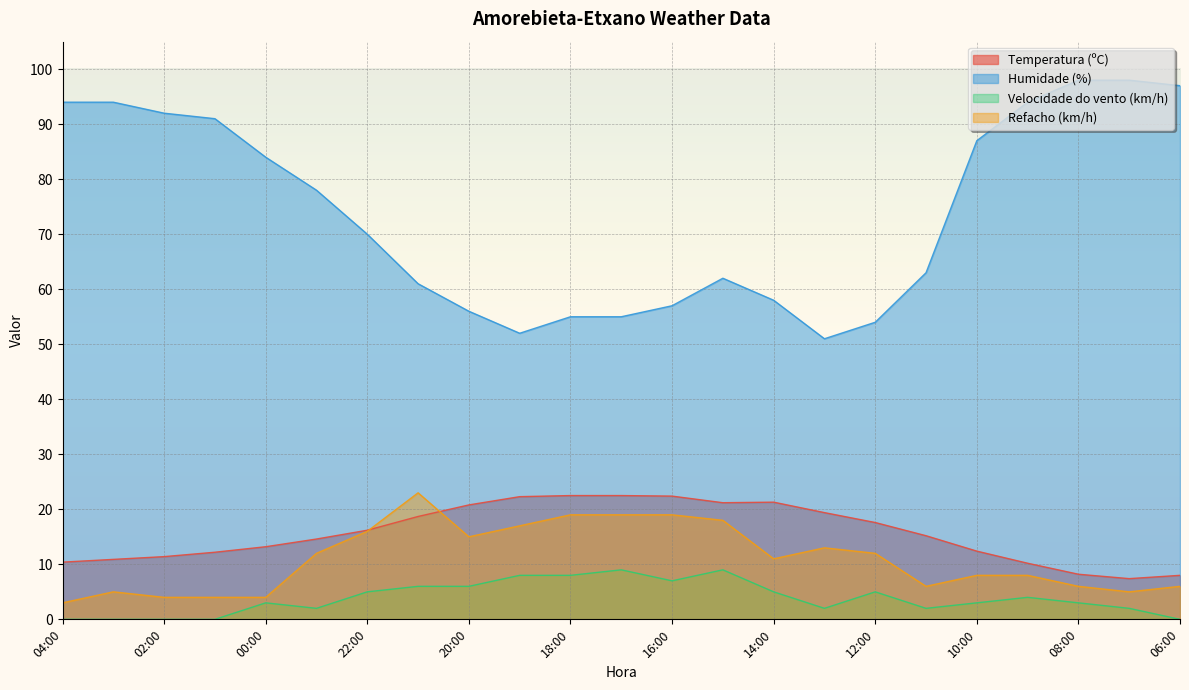

Which category has the highest value across all series?

08:00